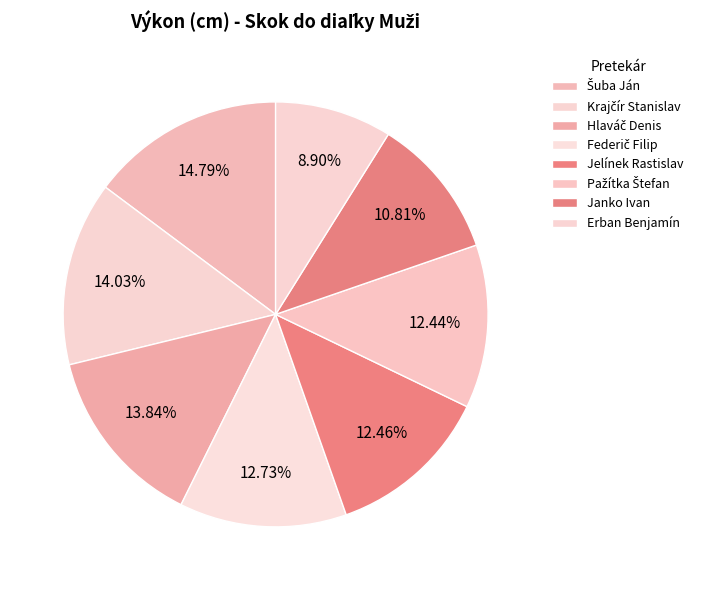

How many slices are in this pie chart?

8